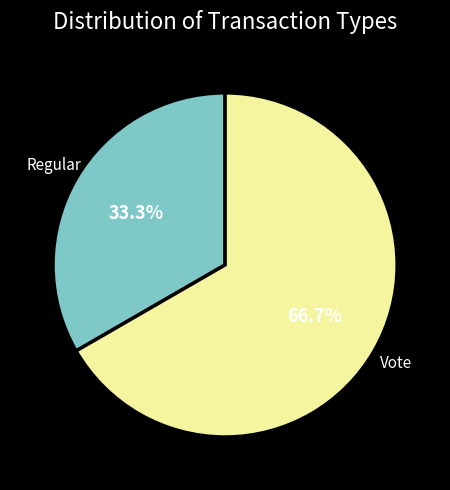

Rank the categories by value from lowest to highest.

Regular, Vote